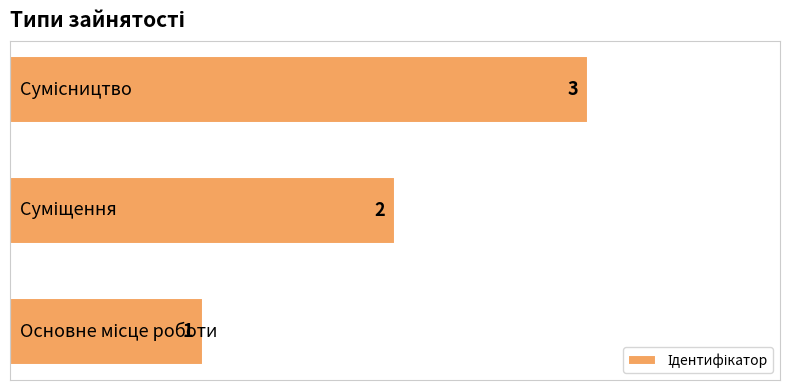

What is the sum of all values?

6